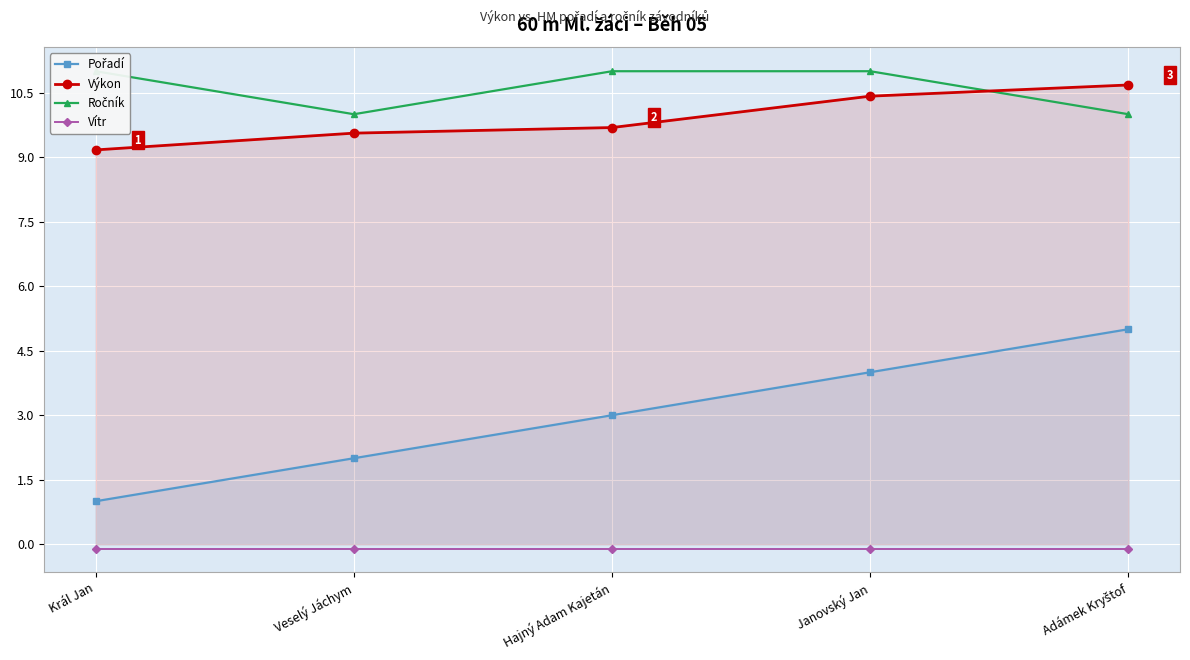

Which series has the widest spread of values?

Pořadí